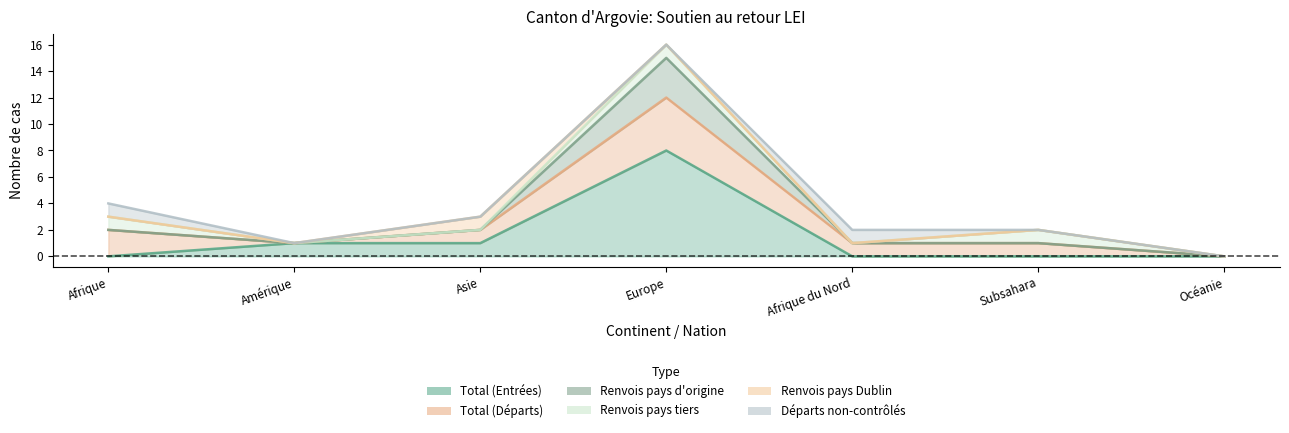

At which category is the sum across all series the highest?

Europe